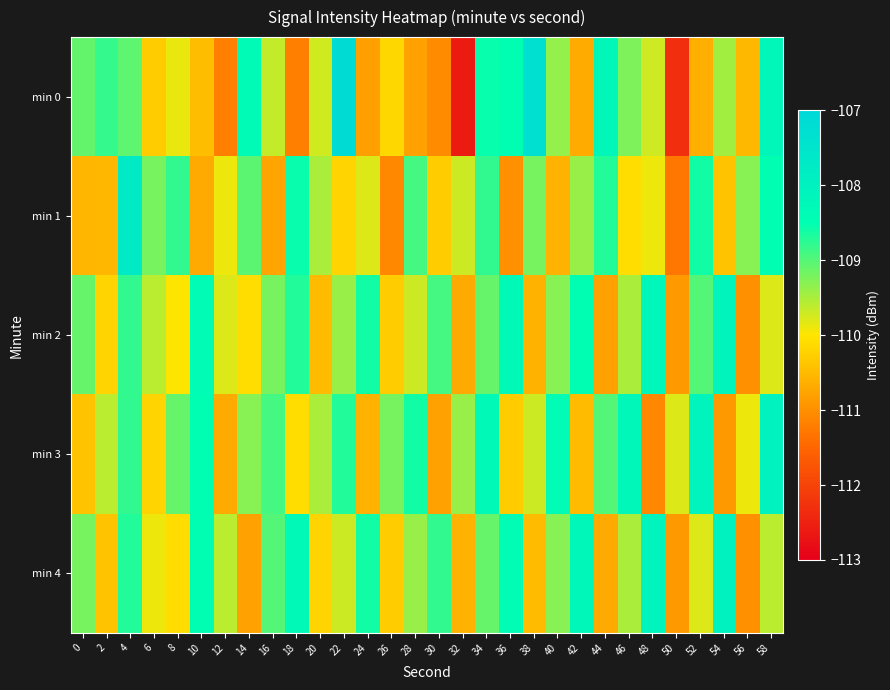

Which series has the widest spread of values?

min 0